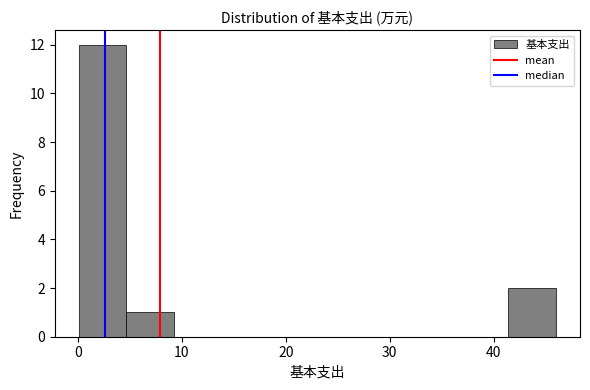

Reading left to right, list every bar in this chart as the range it spans on the x-axis followed by its height. Neither the bar edges nor the heights are printed on the chart, so give them approximately, as read against the axes.

0 to 5: 12
5 to 9: 1
9 to 14: 0
14 to 18: 0
18 to 23: 0
23 to 28: 0
28 to 32: 0
32 to 37: 0
37 to 41: 0
41 to 46: 2